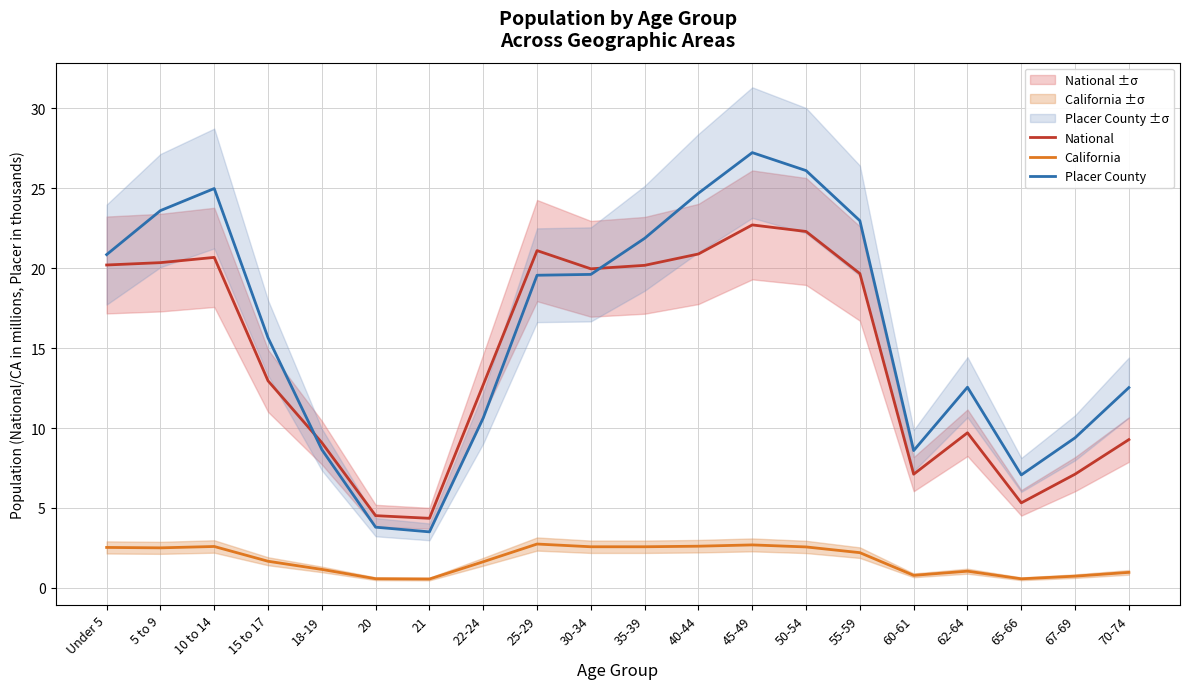

What is the total value across all series at 45-49?

52.6